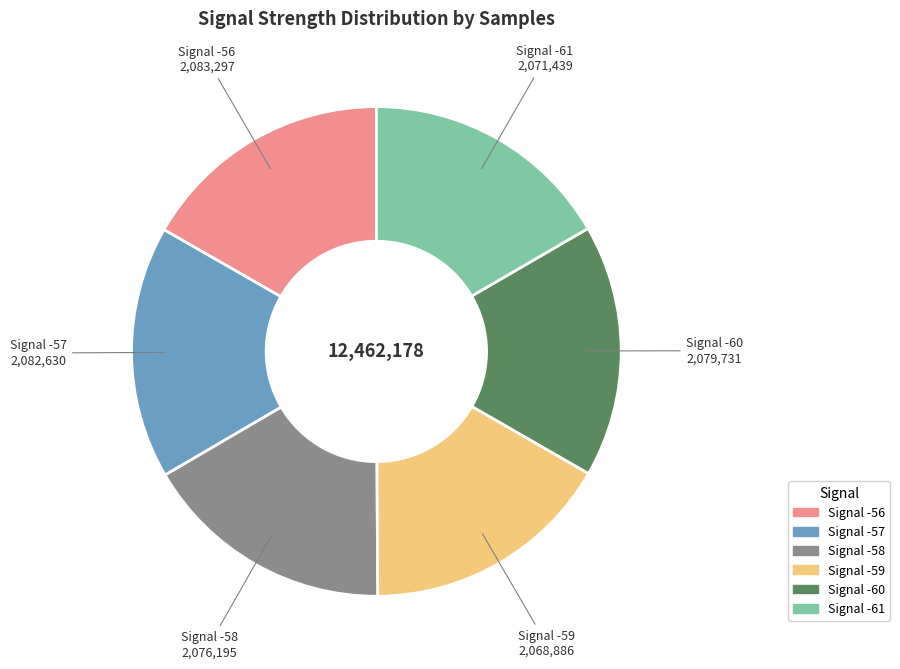

Is there a majority slice in this chart?

No